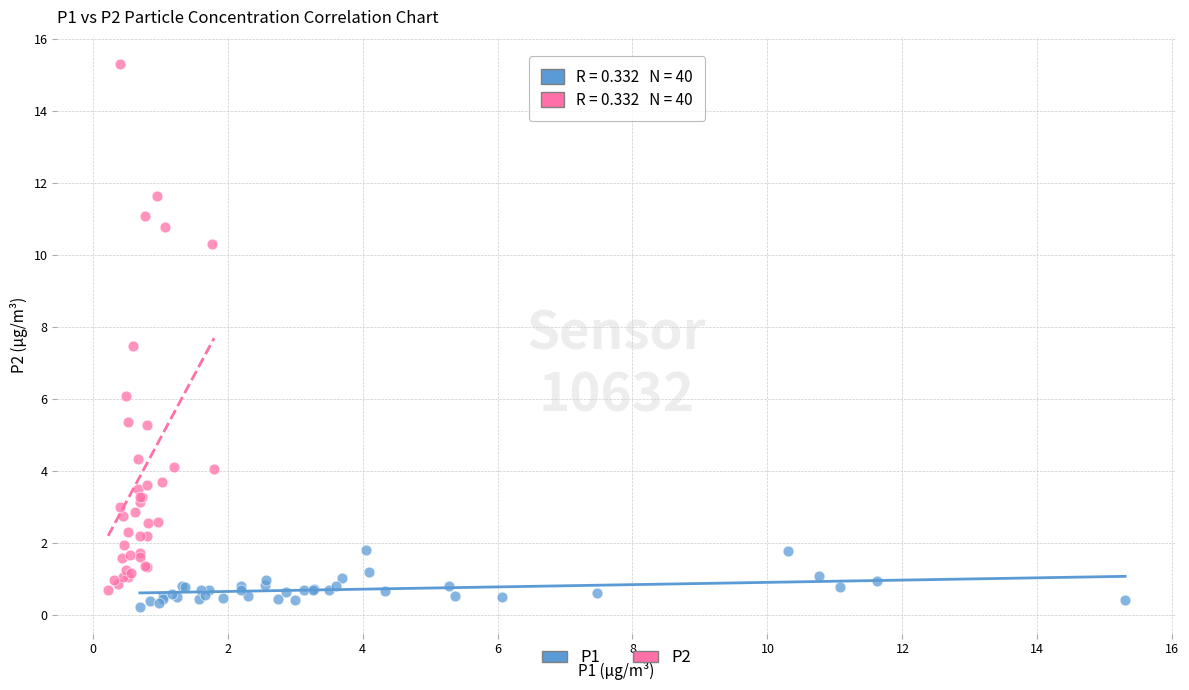

Which series contains the highest Y value?

P2